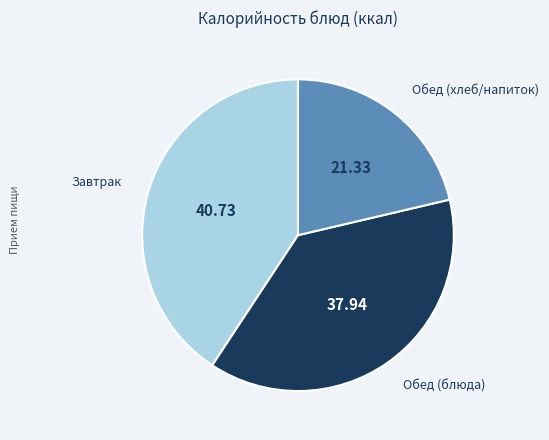

Rank the categories by value from lowest to highest.

Обед (хлеб/напиток), Обед (блюда), Завтрак